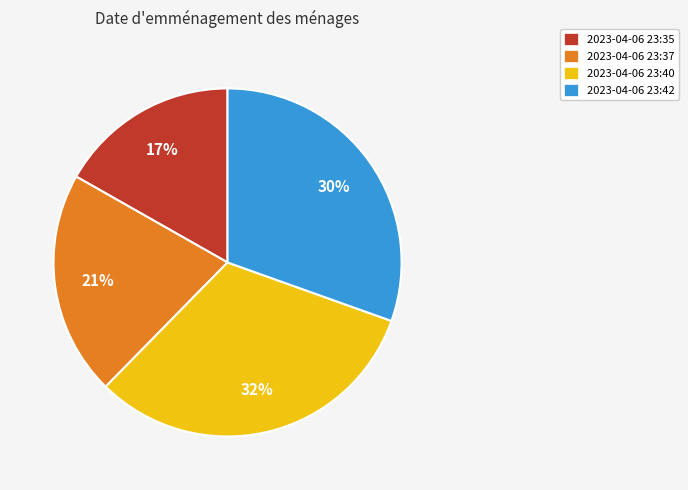

Between 2023-04-06 23:42 and 2023-04-06 23:40, which is larger?

2023-04-06 23:40